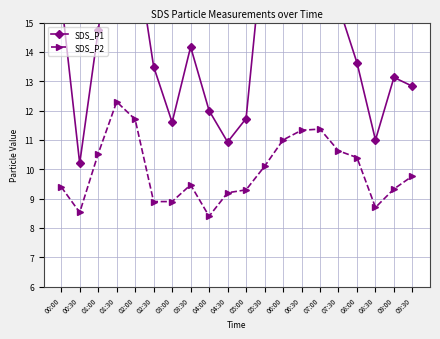

Which has a higher value, 06:00 or 09:30?

06:00